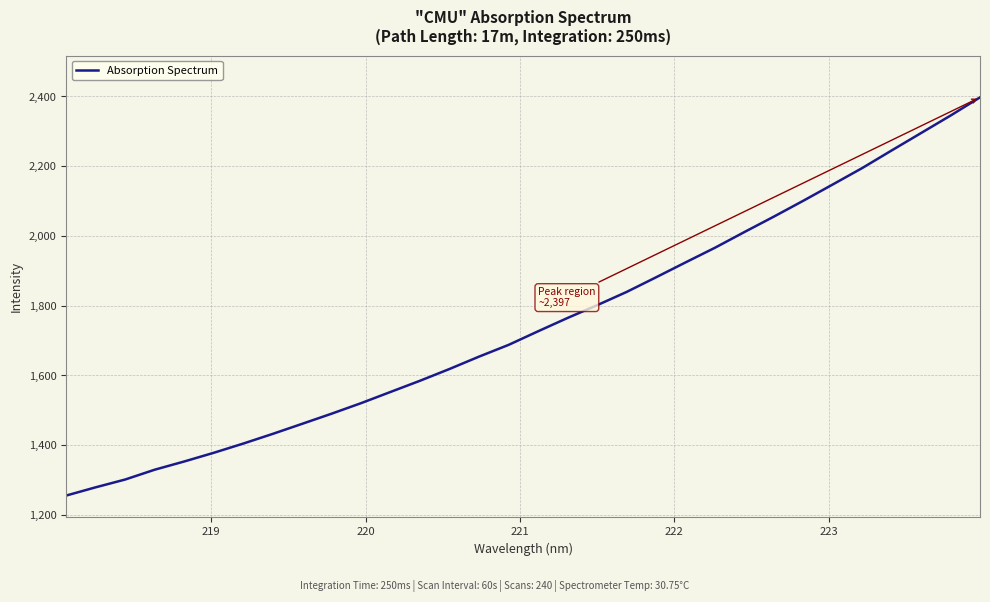

What is the sum of all values?

56005.2